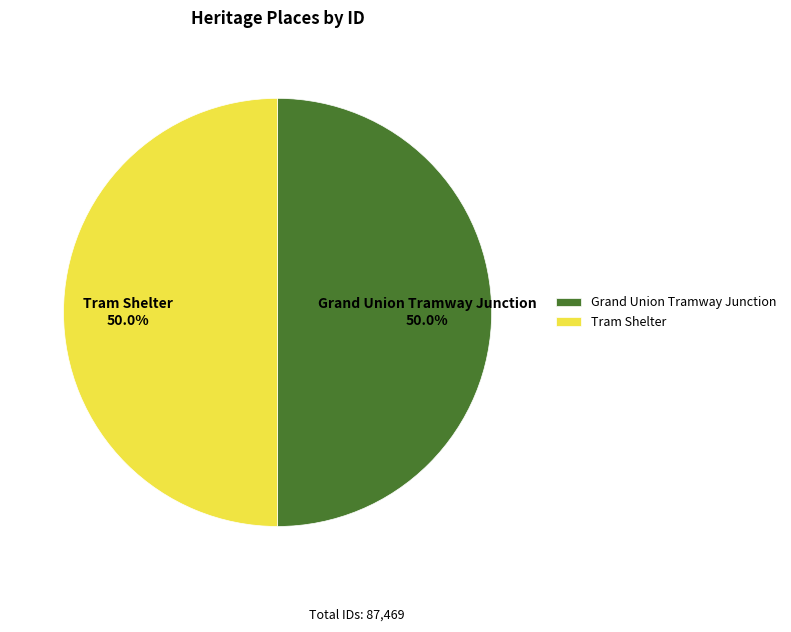

What is the total percentage of Tram Shelter and Grand Union Tramway Junction?

100.0%